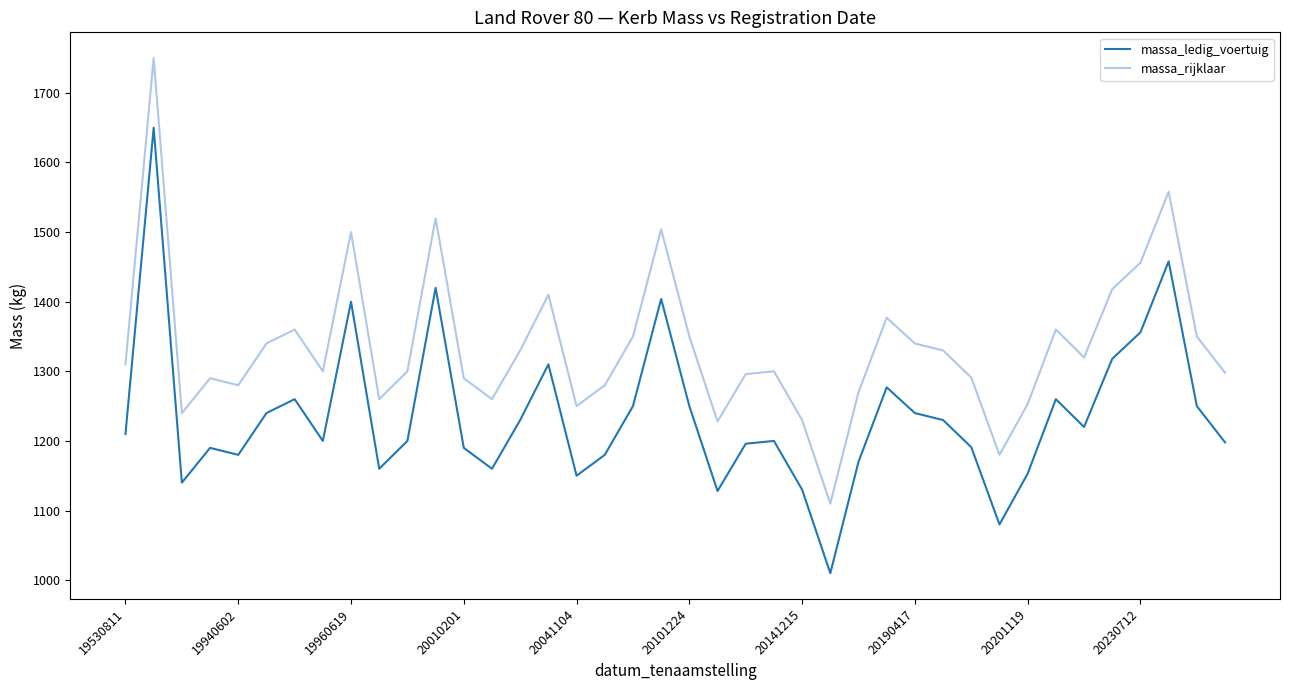

True or false: massa_rijklaar and massa_ledig_voertuig cross at least once.

False